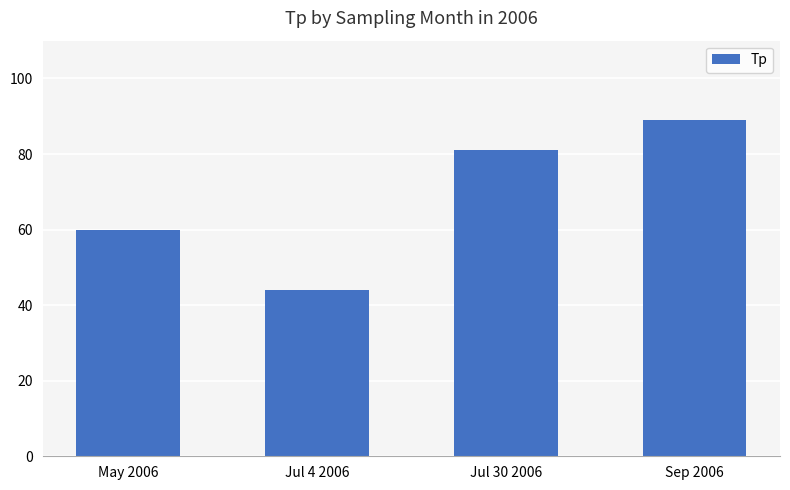

What is the sum of all values?

274